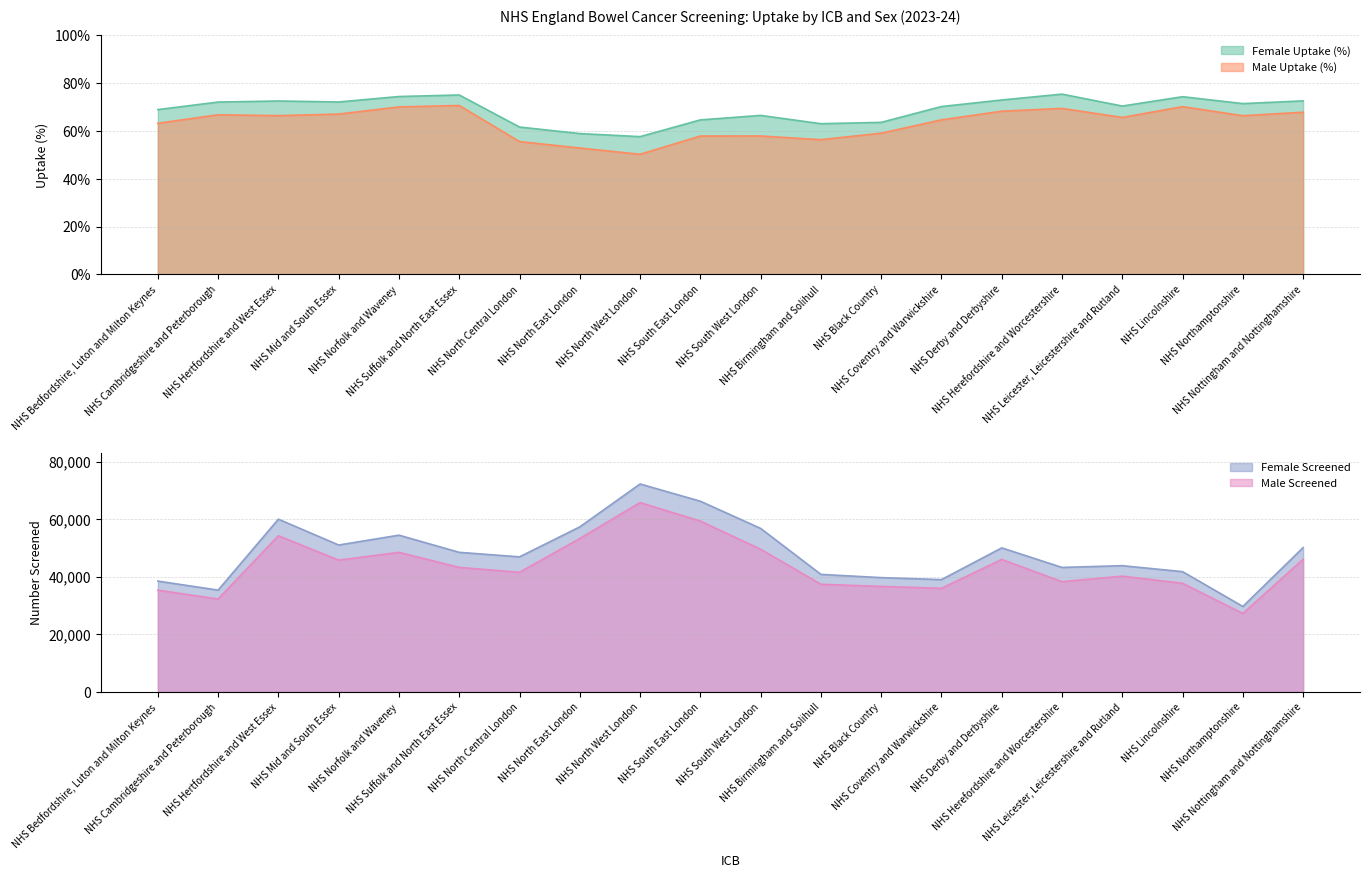

True or false: Female Screened and Male Screened intersect in this chart.

False